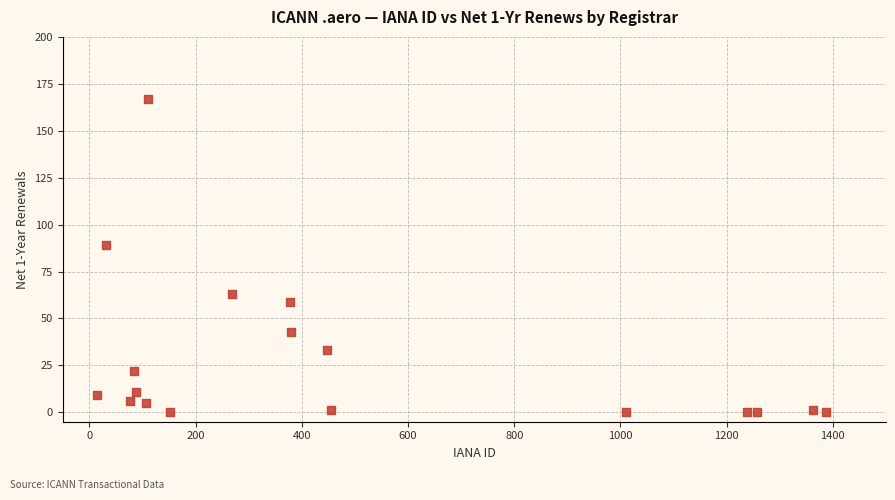

What is the range of X values (max minus min)?

1372